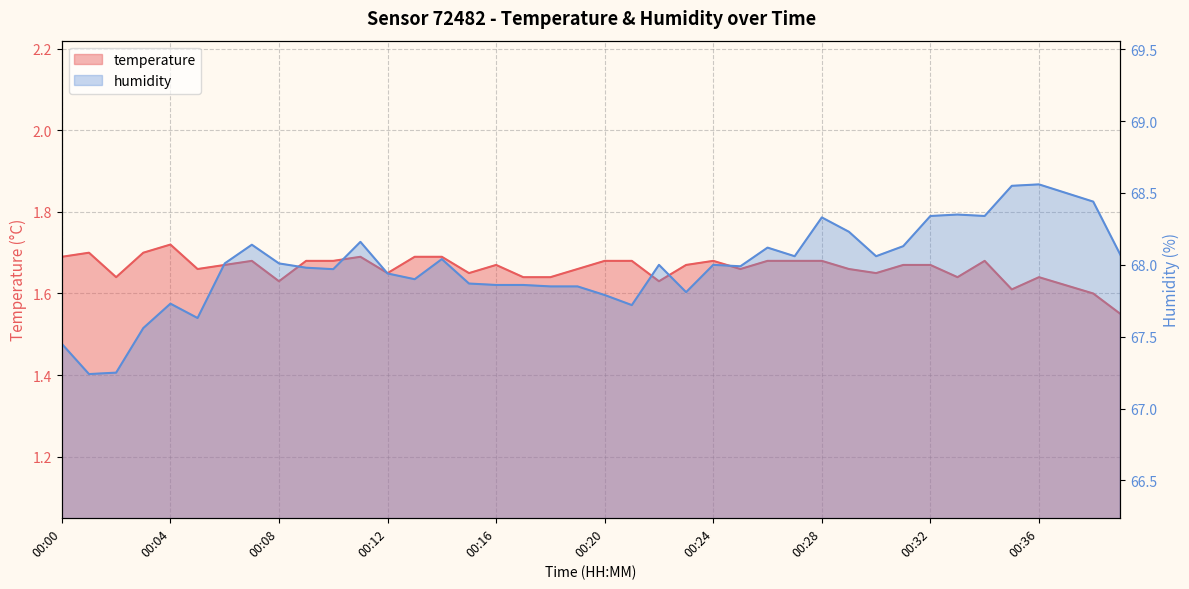

True or false: temperature has a value of 1.6 at 00:02.

True